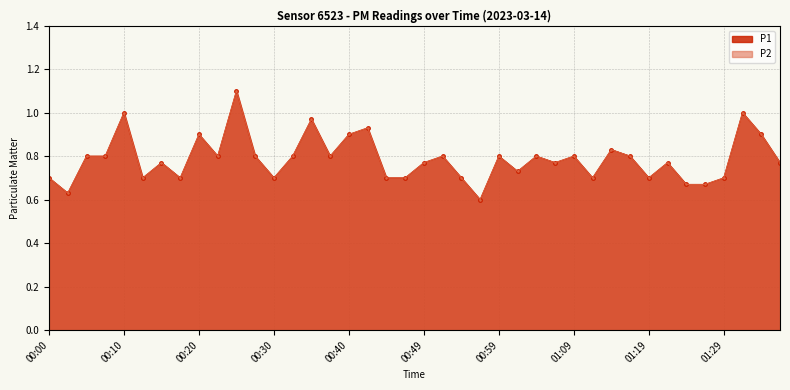

What is the label of the 28th point from the right?

00:30